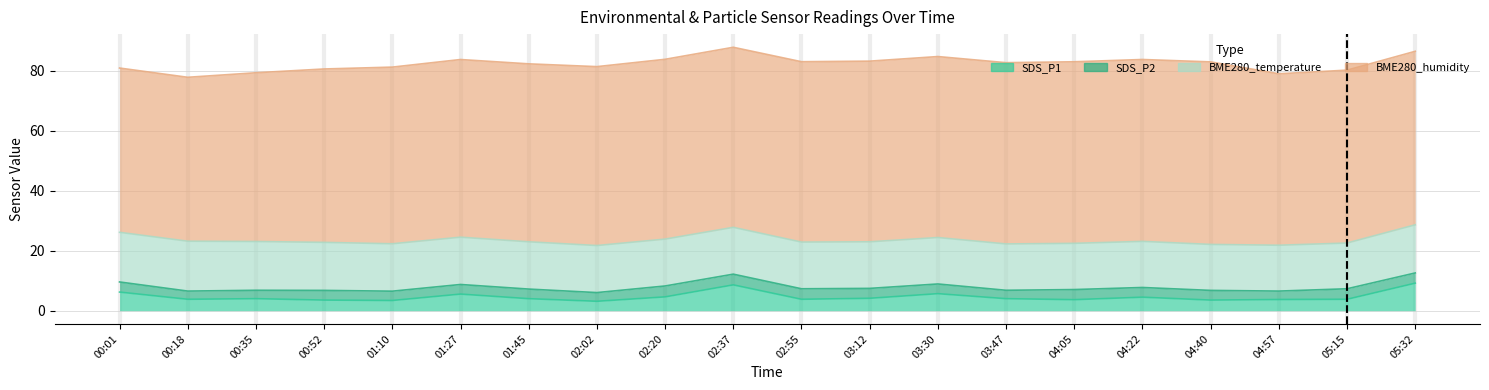

Read the SDS_P2 value at 03:12.

3.3